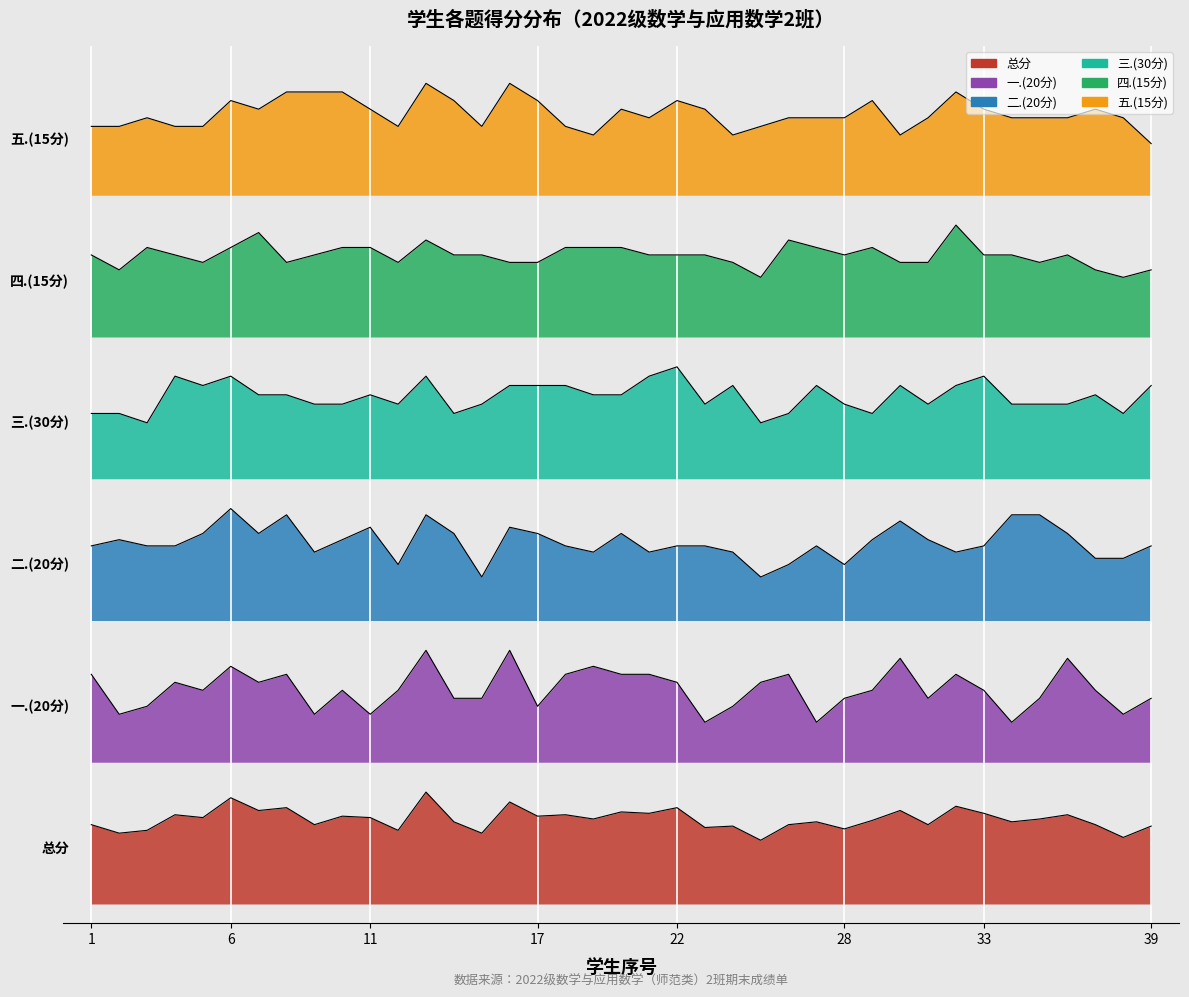

True or false: 三.(30分) and 五.(15分) intersect in this chart.

False